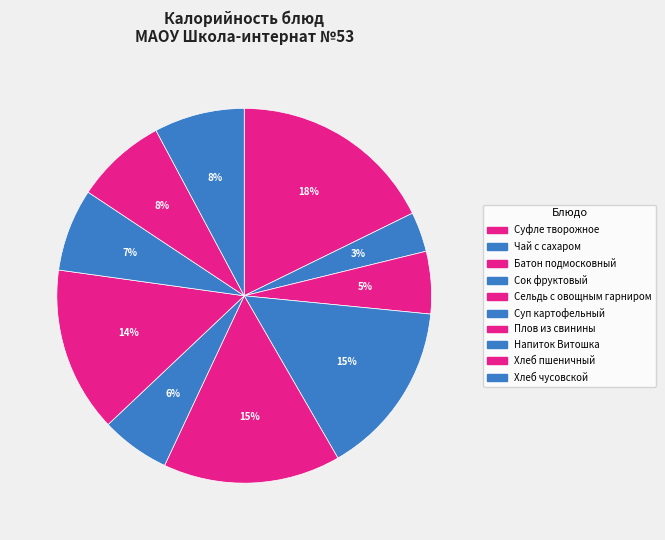

The Напиток Витошка slice represents 7% of the pie. True or false?

True